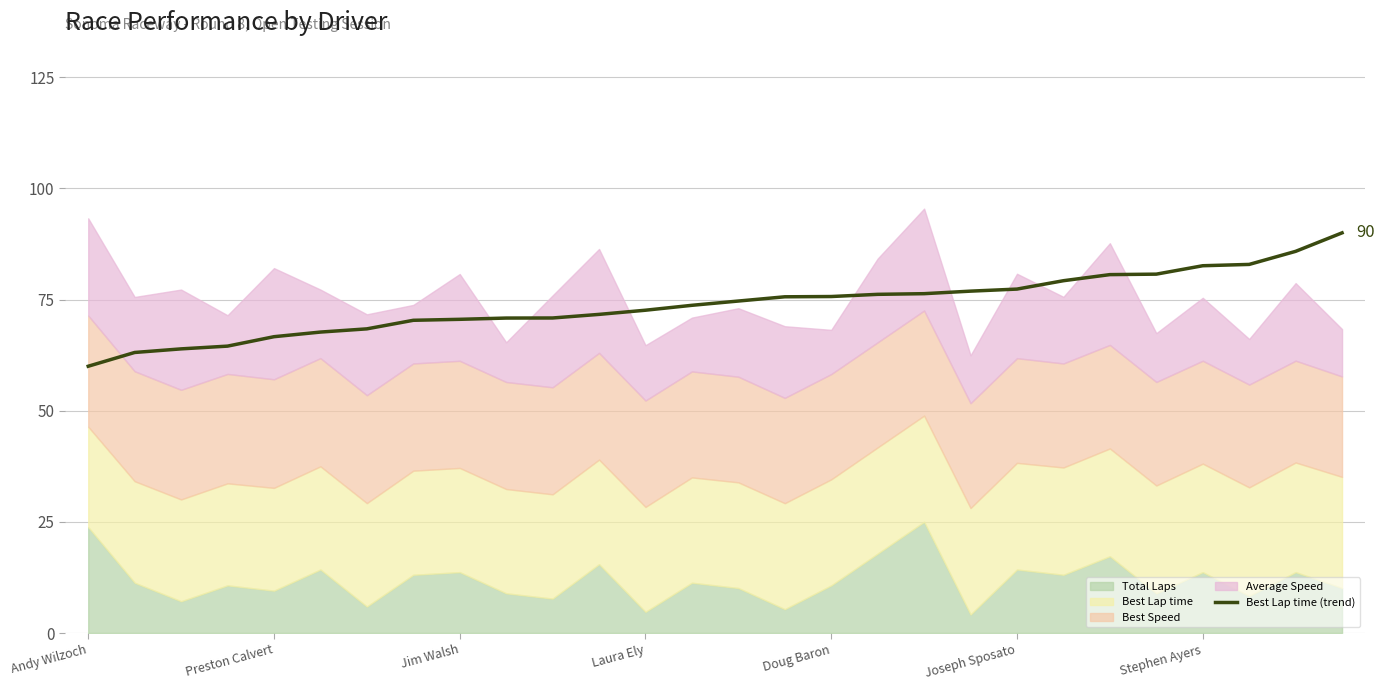

At which label is the value closest to 75?

14